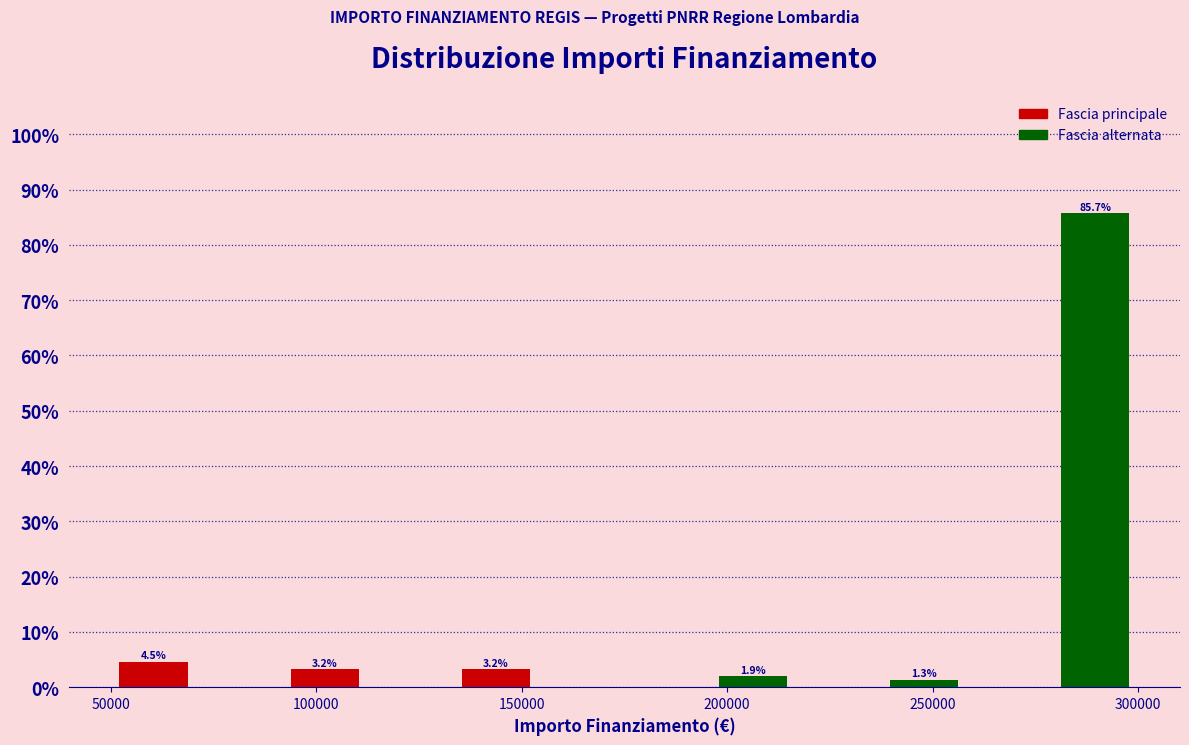

Which range on the x-axis has the tallest bar?

280000 to 300000